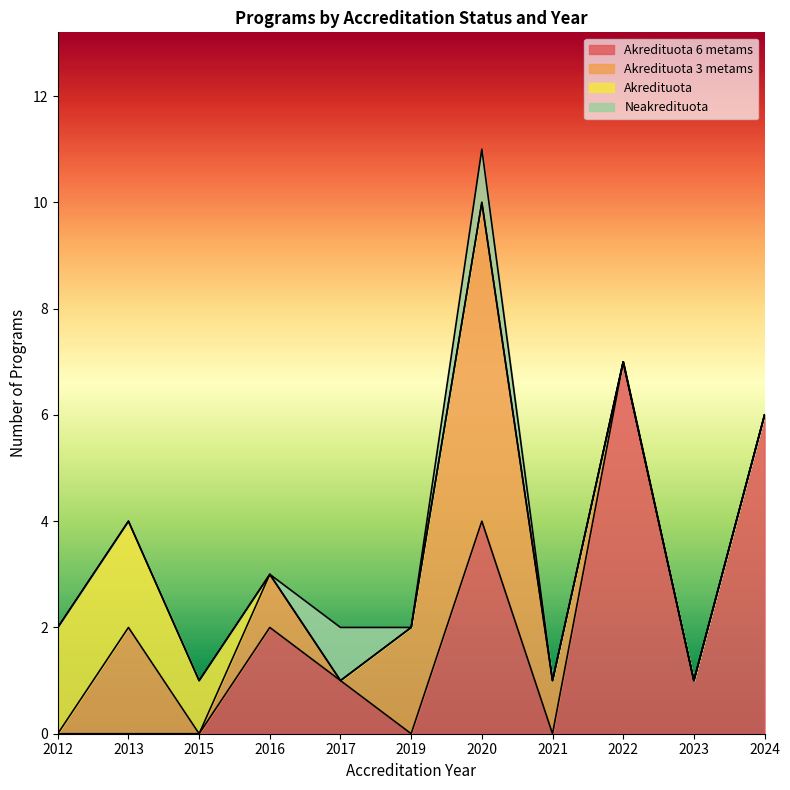

What is the total value across all series at 2016?

3